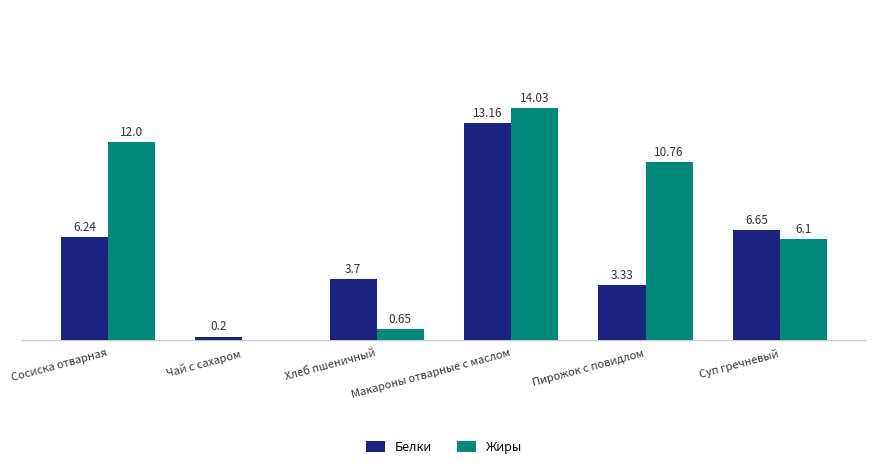

Is the value of Жиры at Сосиска отварная greater than the value of Белки at Хлеб пшеничный?

Yes